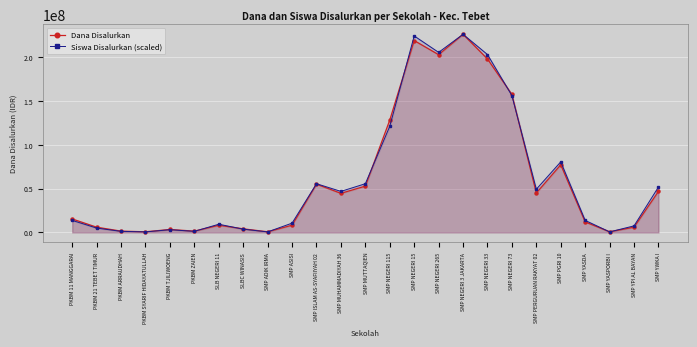

How many intersections are there between Dana Disalurkan and Siswa Disalurkan (scaled)?

9